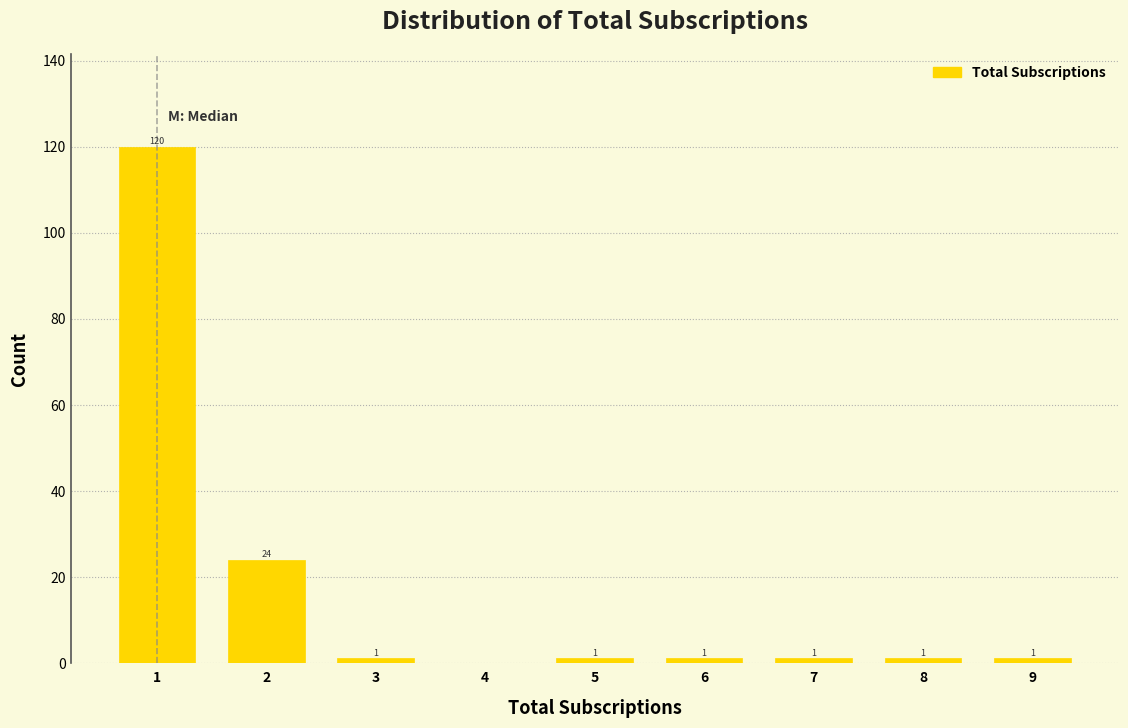

Reading left to right, transcribe all the data shown in this chart.

1=120	2=24	3=1	4=0	5=1	6=1	7=1	8=1	9=1